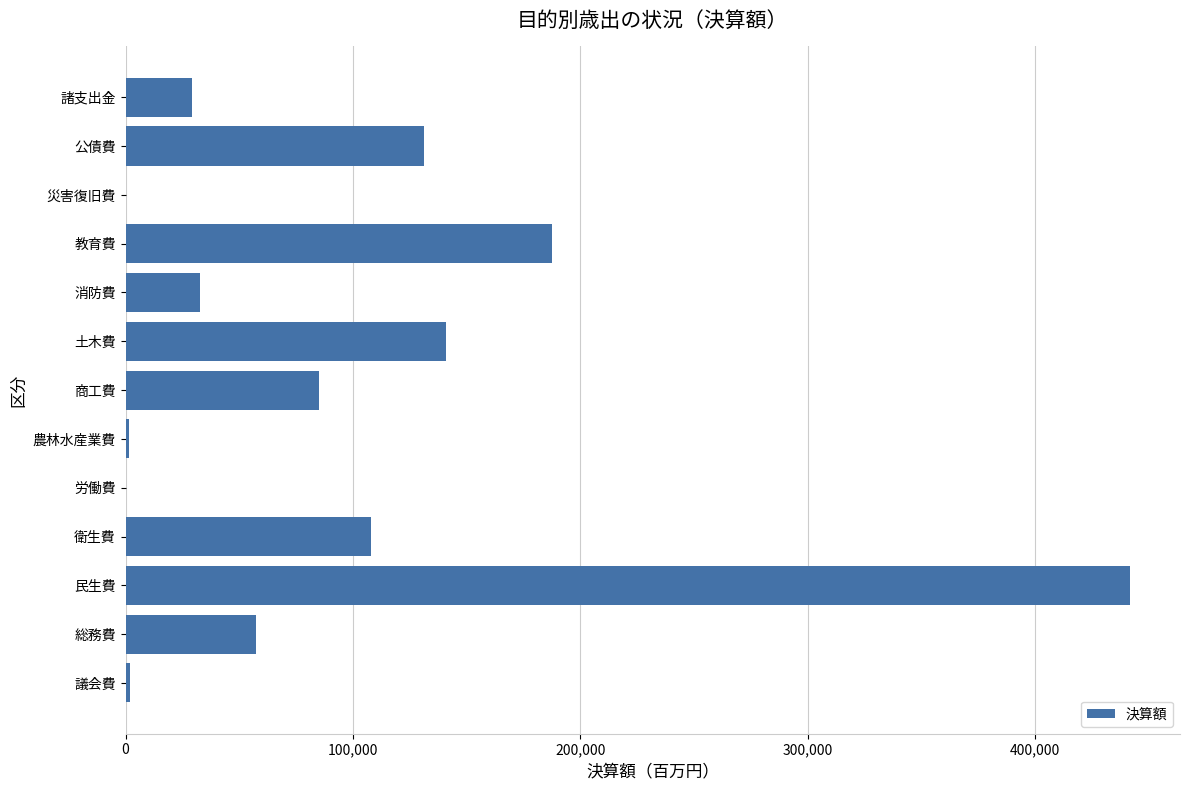

Are the bars horizontal?

Yes